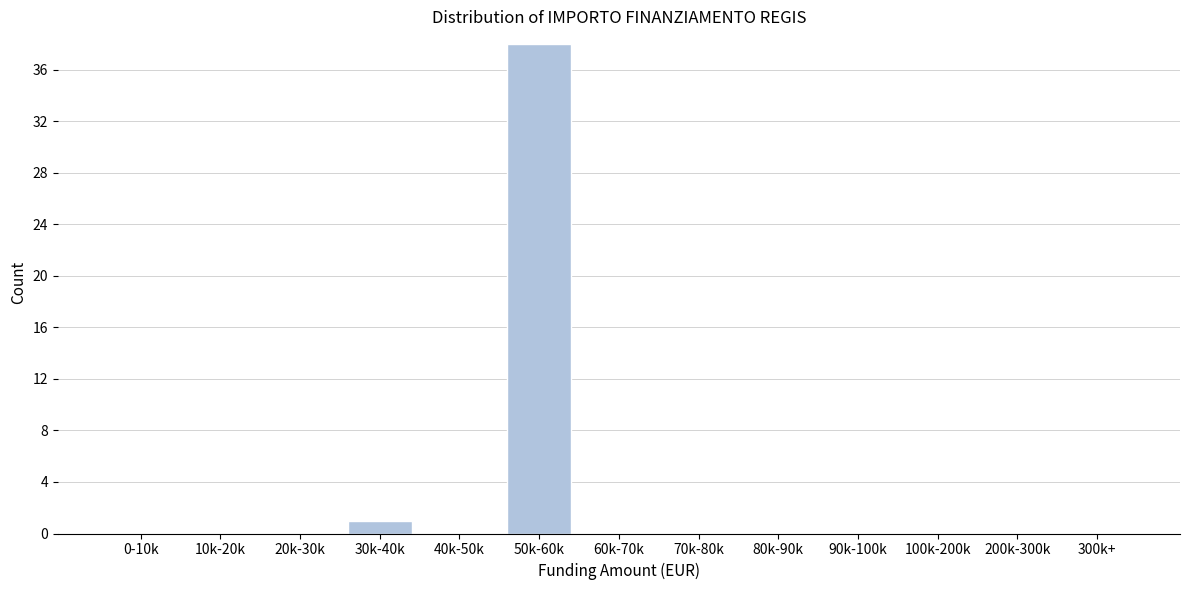

Reading right to left, extract all data points from this chart.

300k+=0	200k-300k=0	100k-200k=0	90k-100k=0	80k-90k=0	70k-80k=0	60k-70k=0	50k-60k=38	40k-50k=0	30k-40k=1	20k-30k=0	10k-20k=0	0-10k=0